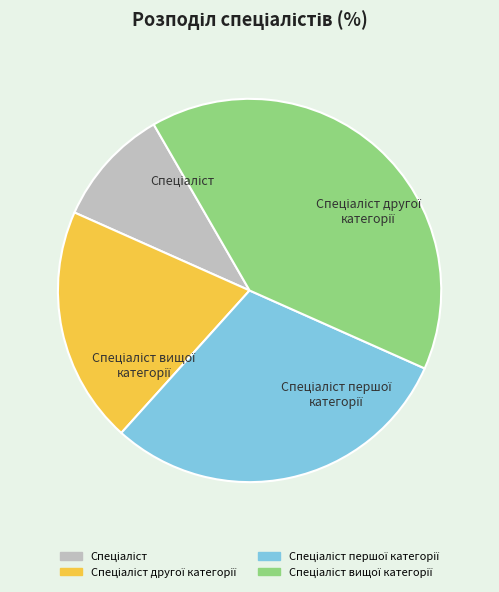

Do Спеціаліст першої категорії and Спеціаліст together represent more than half of the pie?

No